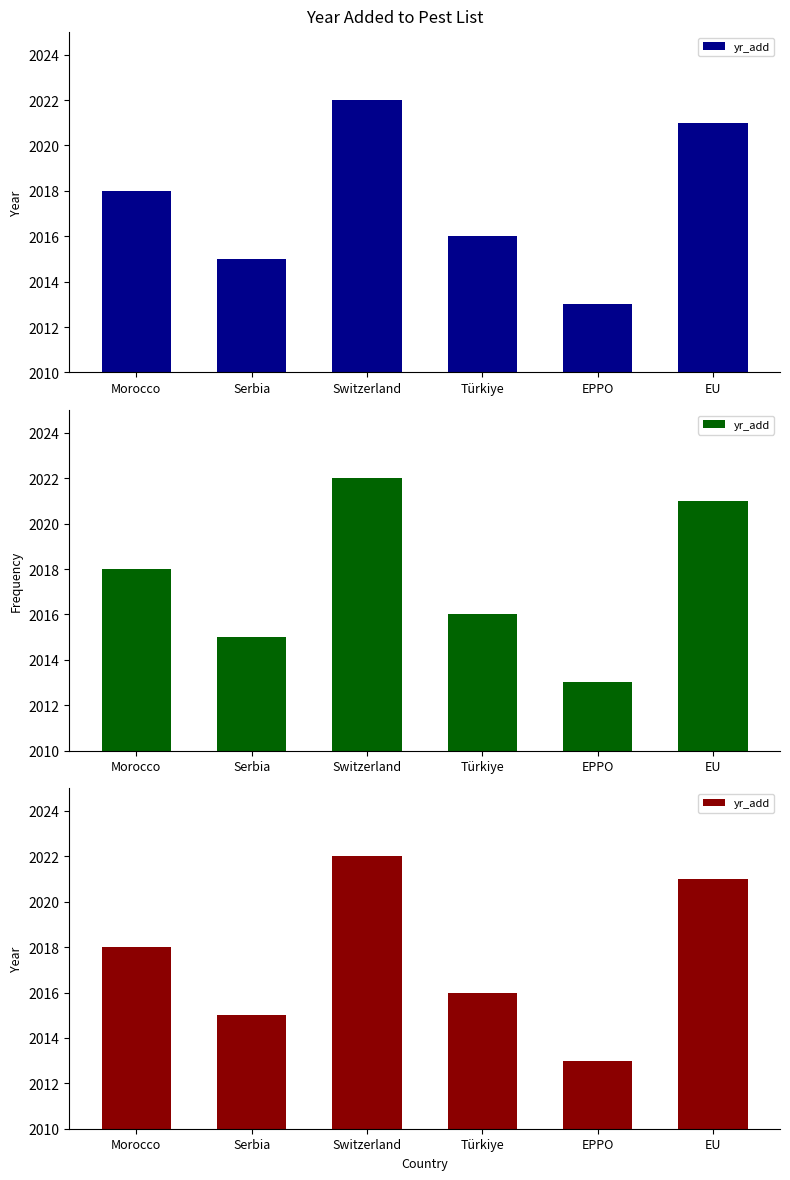

Count the number of data series in this chart.

1